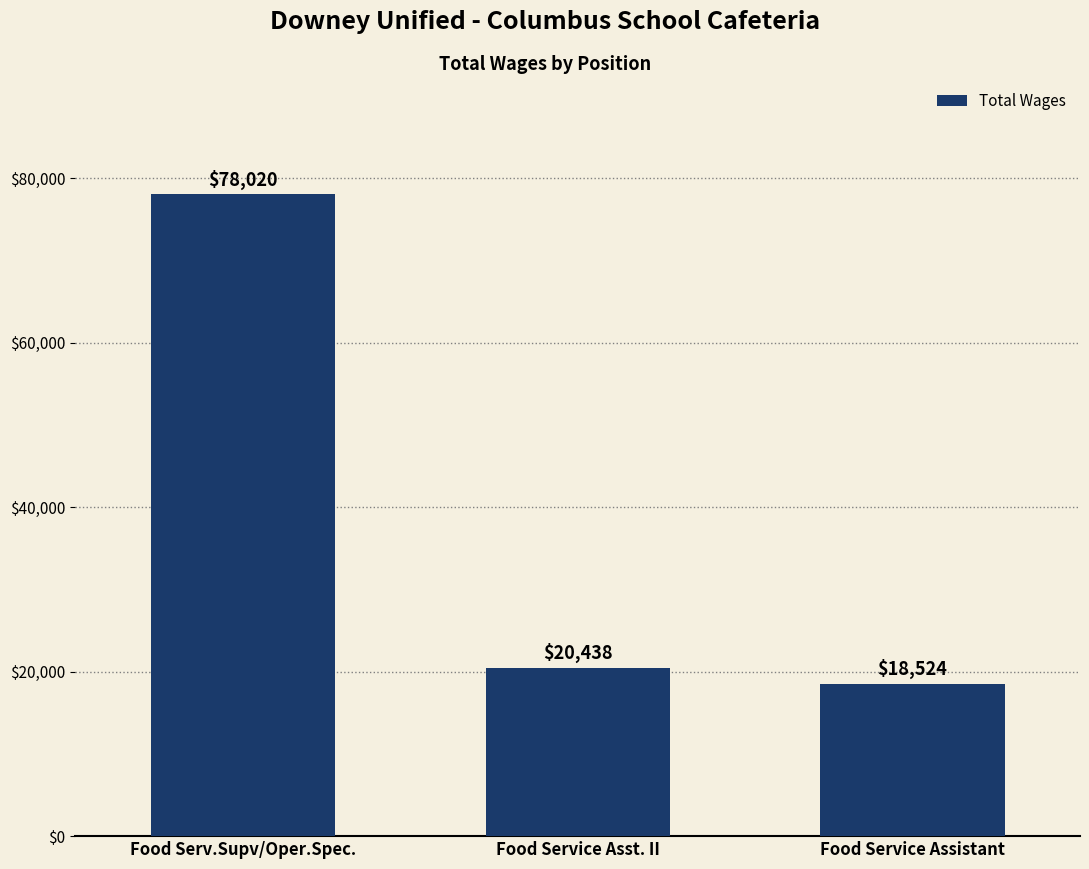

What is the sum of the values at Food Service Assistant and Food Service Asst. II?

38962